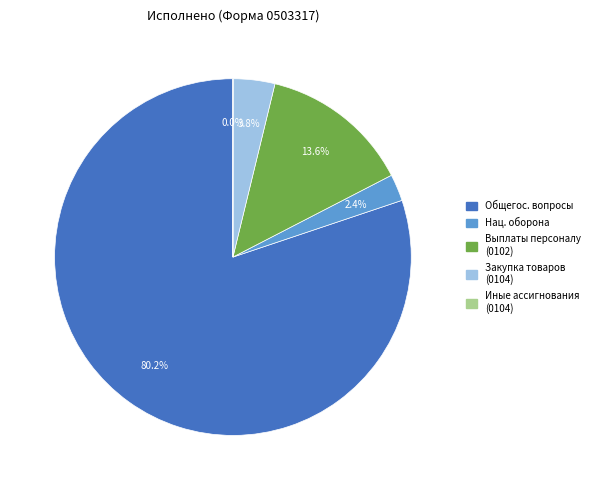

Is there a majority slice in this chart?

Yes